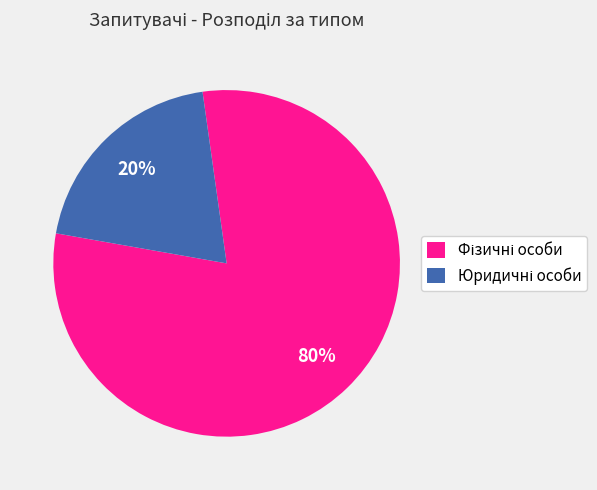

To the nearest percent, what is the average slice percentage?

50%